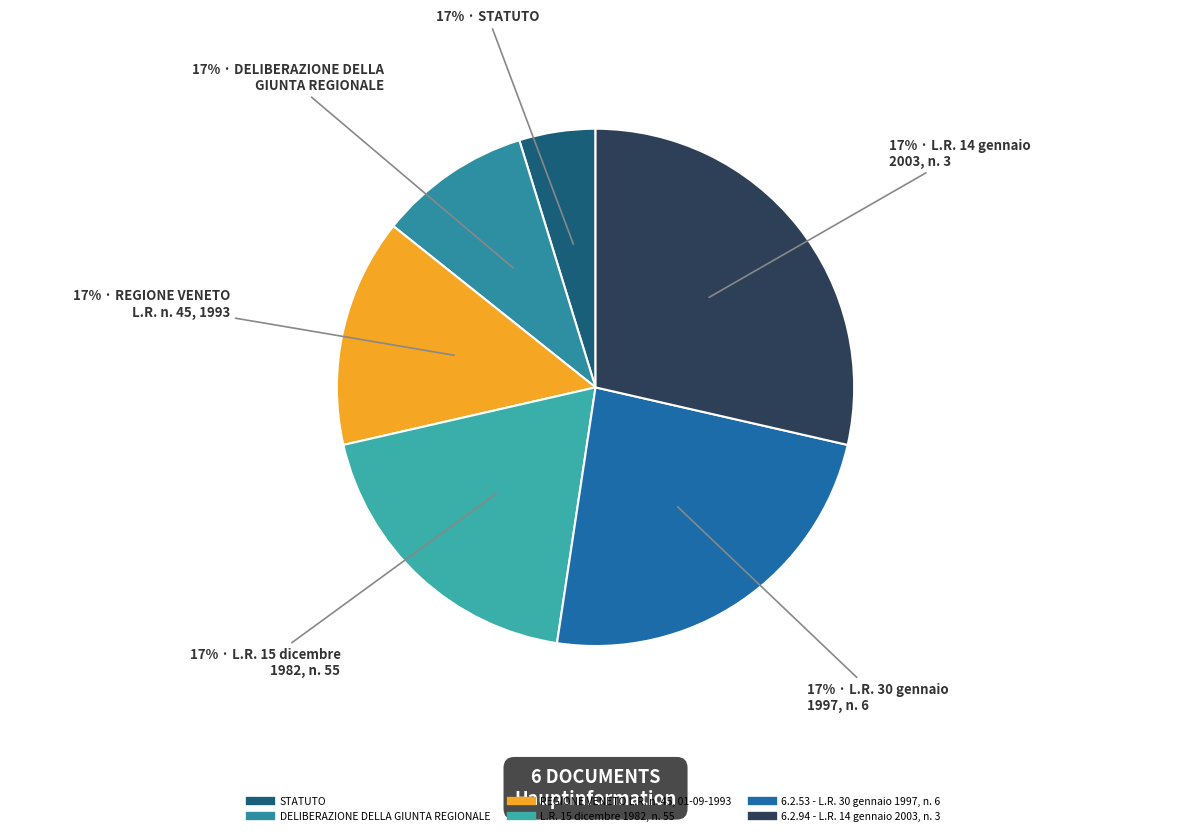

To the nearest percent, what is the difference between the REGIONE VENETO L.R. n. 45, 01-09-1993 and 6.2.94 - L.R. 14 gennaio 2003, n. 3 slice percentages?

14%